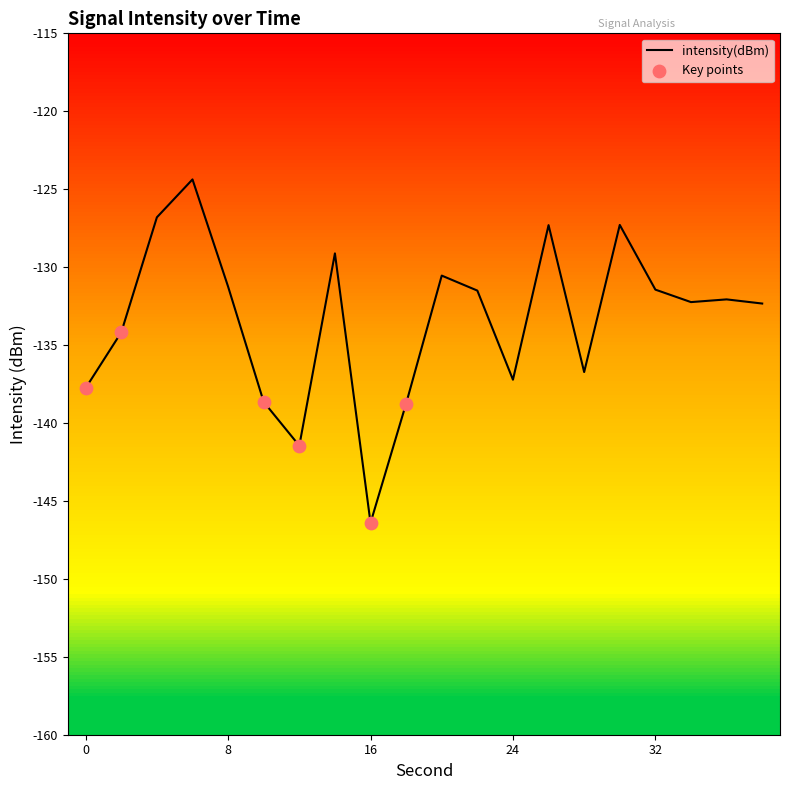

What is the difference between the maximum and minimum values?

22.0